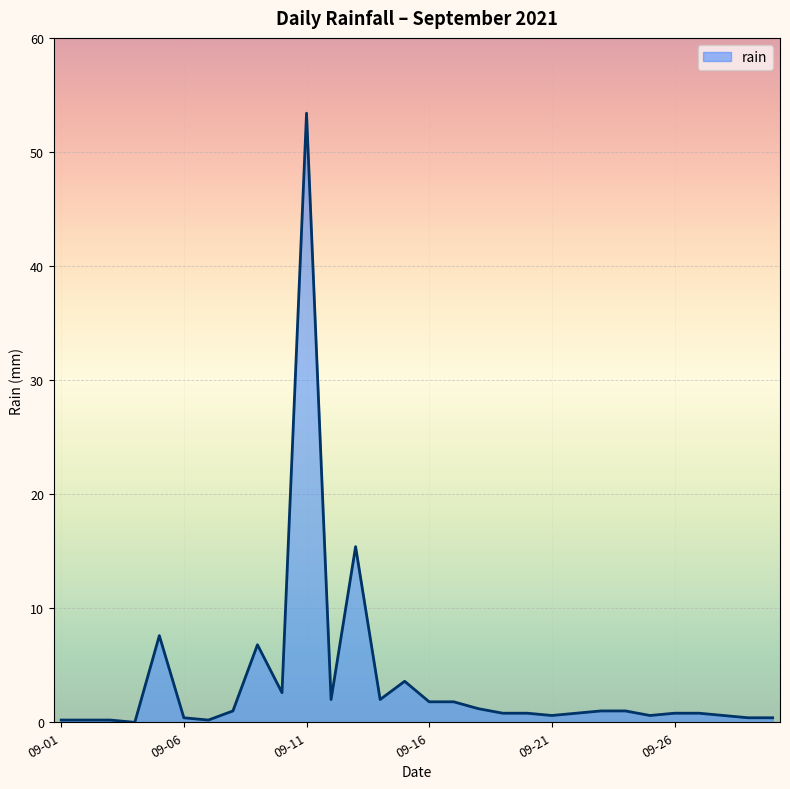

What is the sum of all values?

109.0